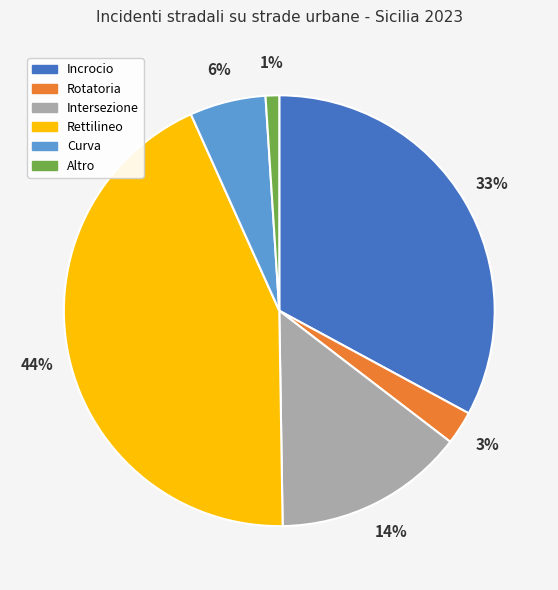

Is it true that Curva is 6% of the pie?

True